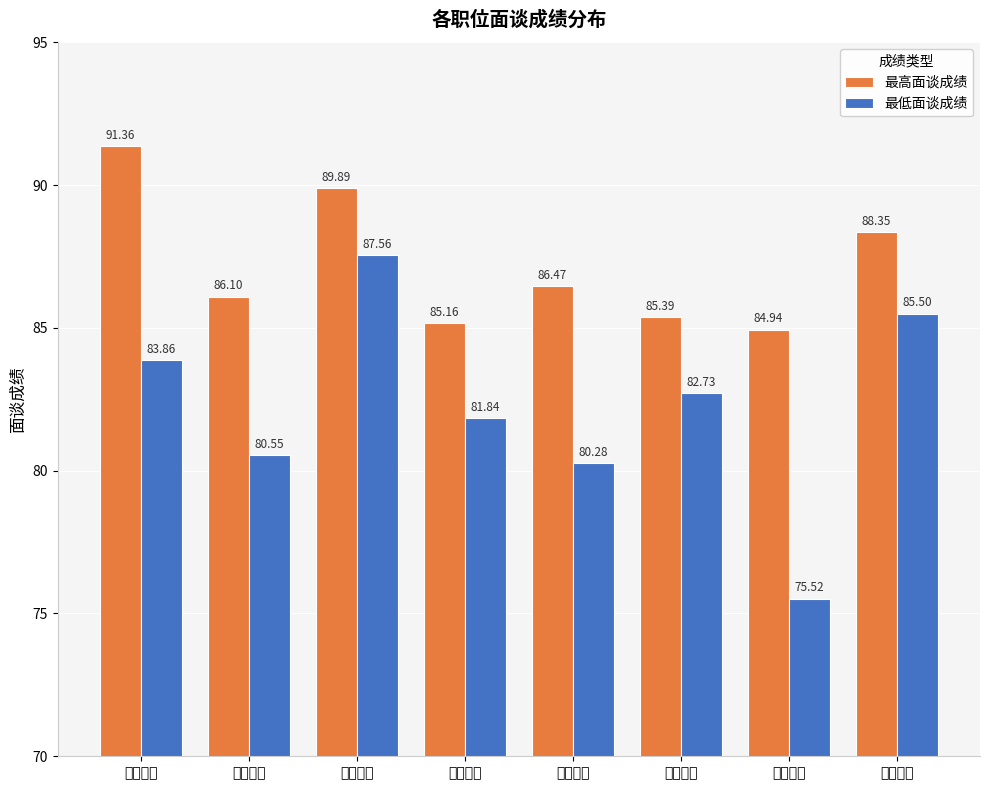

Which series has the widest spread of values?

最低面谈成绩